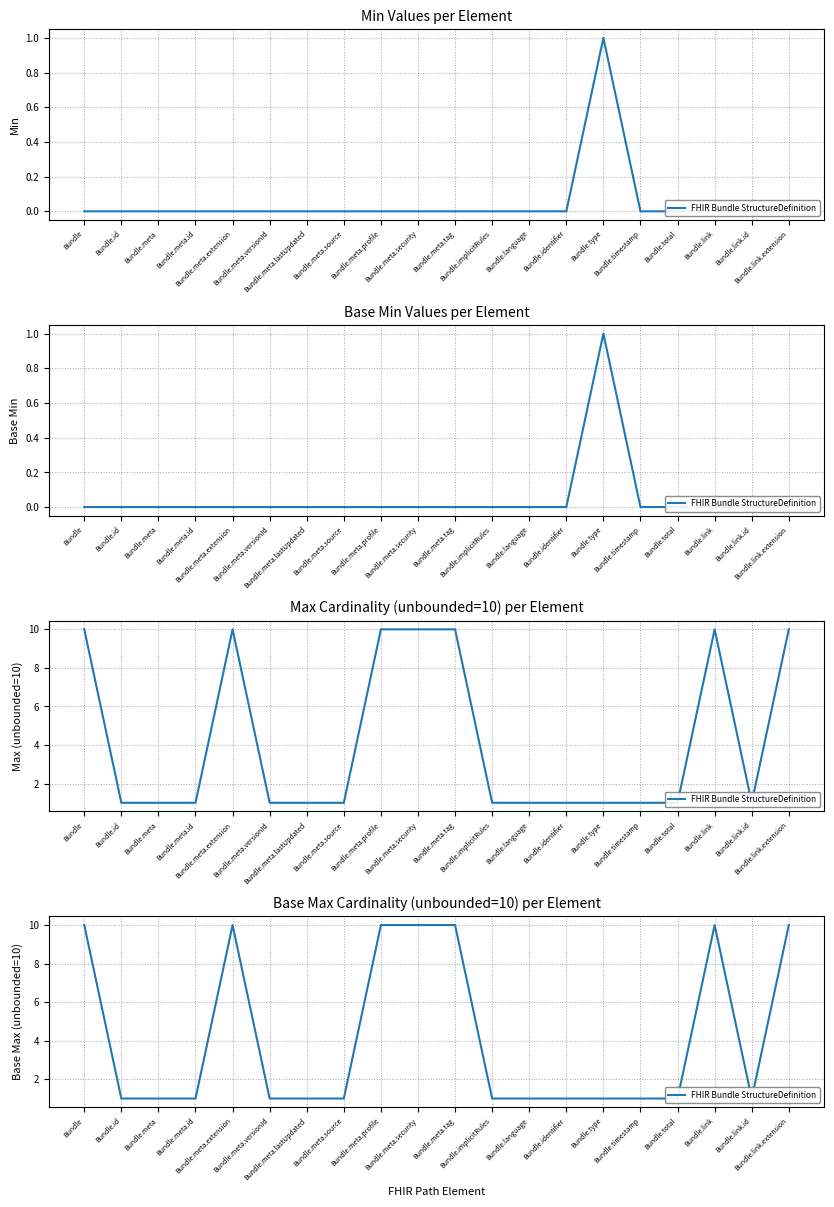

Reading right to left, extract all data points from this chart.

Bundle.link.extension=10	Bundle.link.id=1	Bundle.link=10	Bundle.total=1	Bundle.timestamp=1	Bundle.type=1	Bundle.identifier=1	Bundle.language=1	Bundle.implicitRules=1	Bundle.meta.tag=10	Bundle.meta.security=10	Bundle.meta.profile=10	Bundle.meta.source=1	Bundle.meta.lastUpdated=1	Bundle.meta.versionId=1	Bundle.meta.extension=10	Bundle.meta.id=1	Bundle.meta=1	Bundle.id=1	Bundle=10